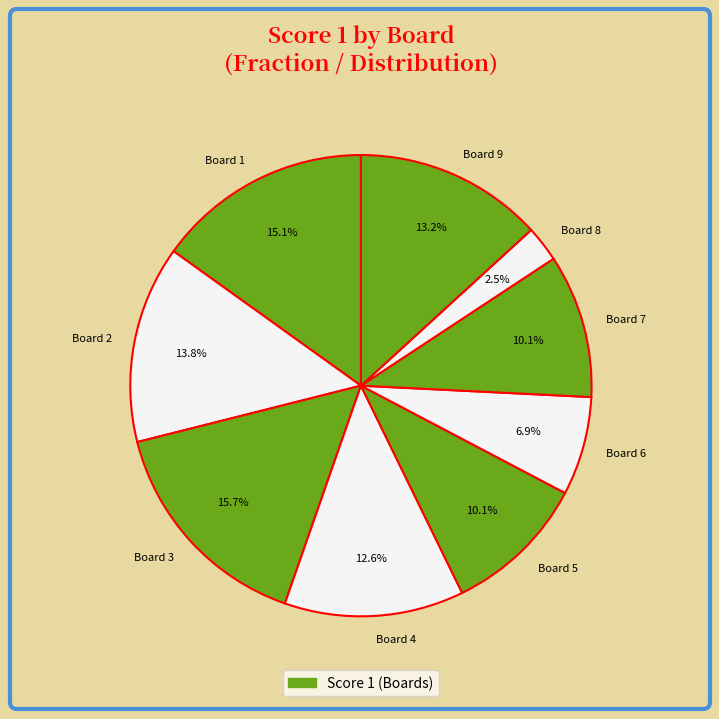

Which slice is the largest?

Board 3